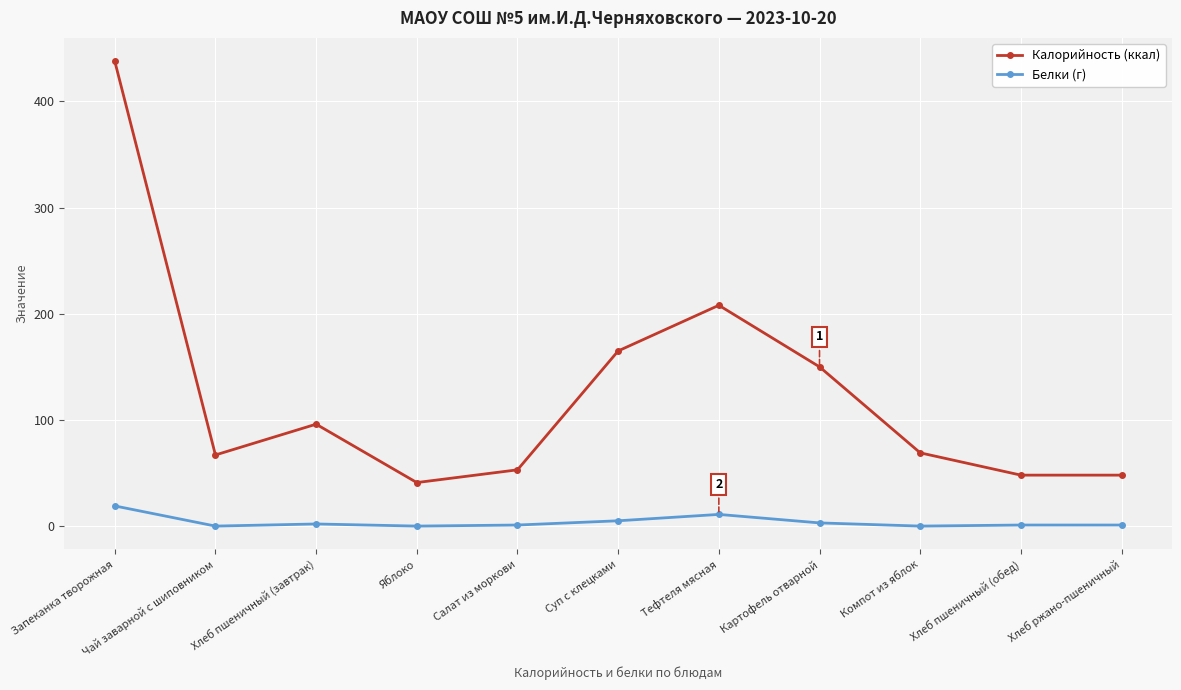

List the series in order of their peak value, lowest first.

Белки (г), Калорийность (ккал)